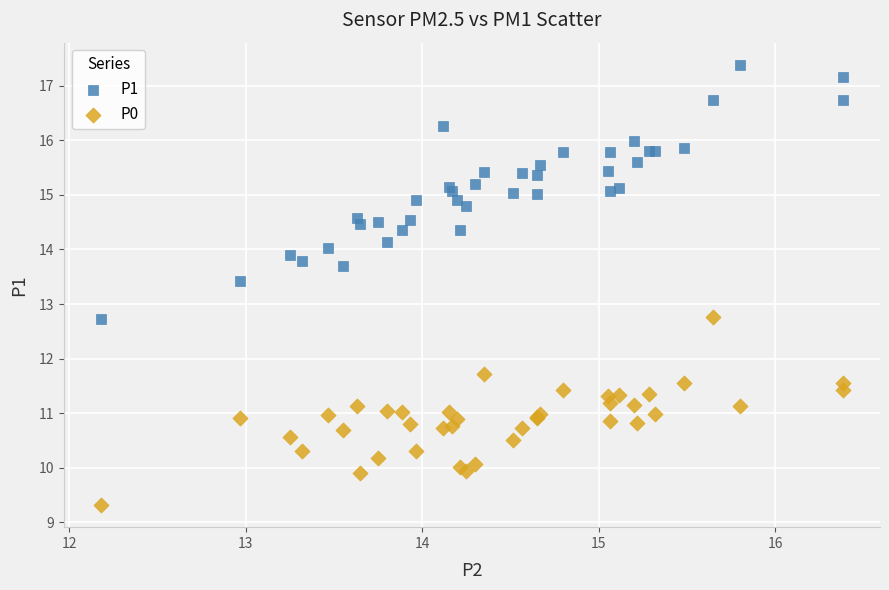

Which series reaches the maximum Y coordinate?

P1